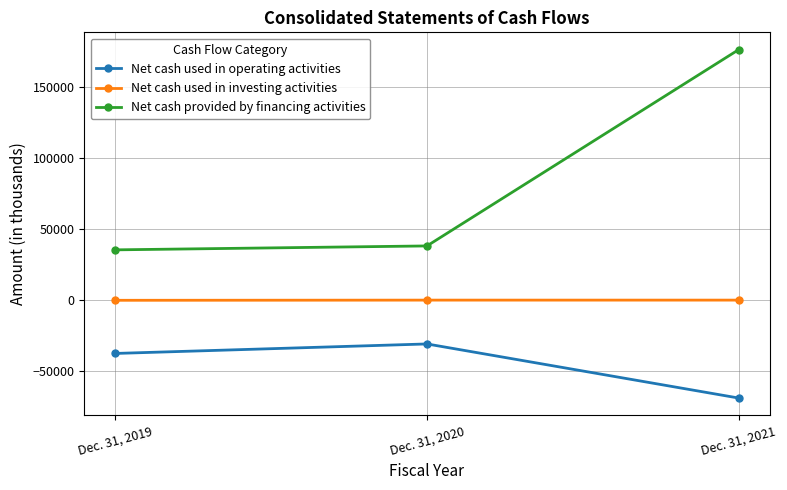

At which category is the sum across all series the highest?

Dec. 31, 2021